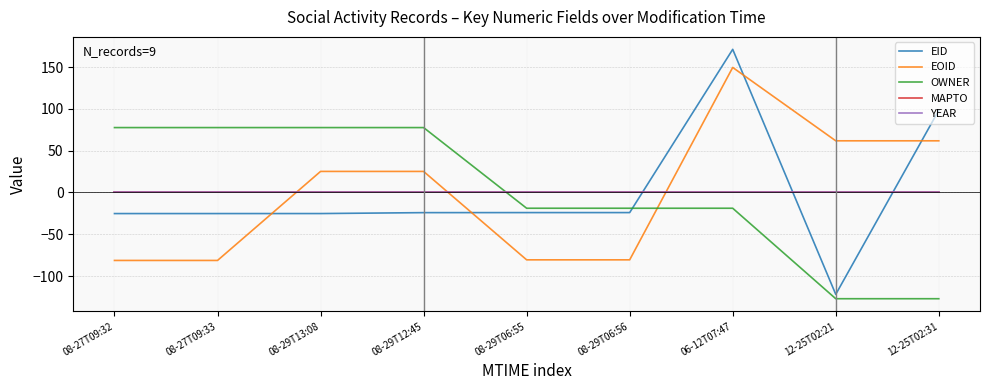

Is it true that YEAR equals 0.0 at 08-29T06:56?

True